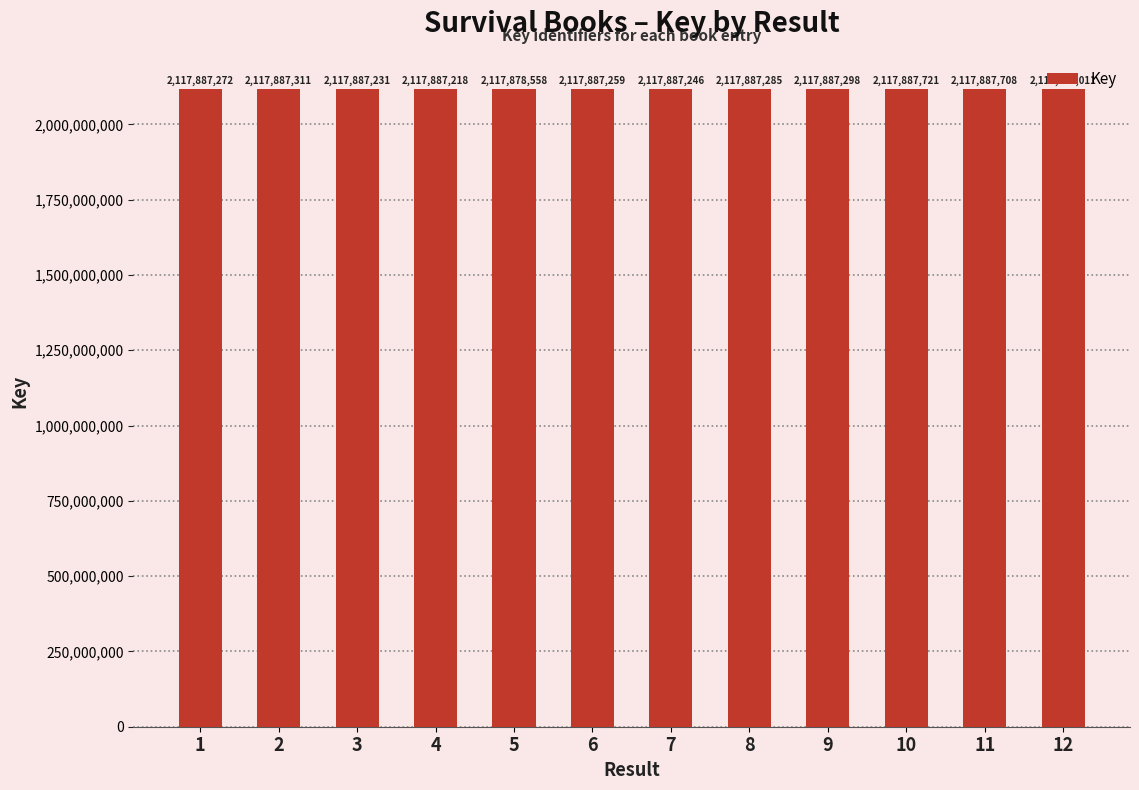

Approximately how many times larger is the value at 12 compared to 4?

1.0